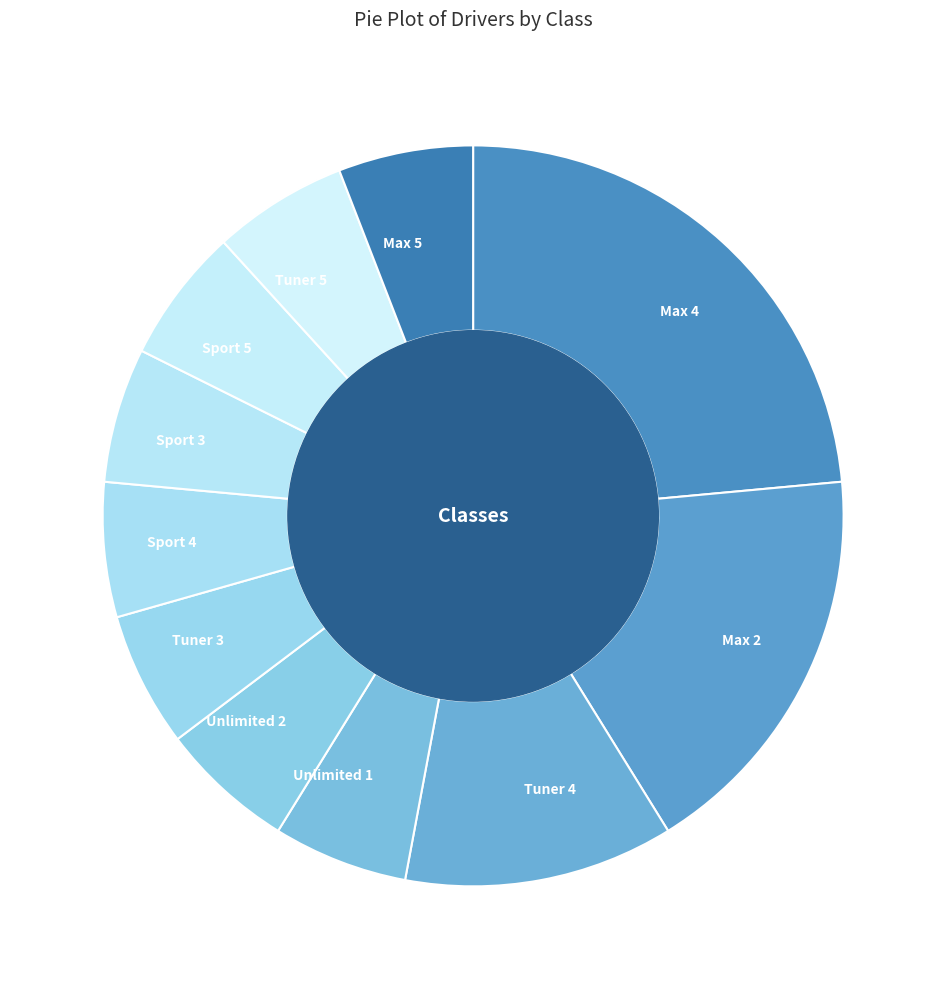

Combined, do Tuner 5 and Tuner 4 account for over 50%?

No